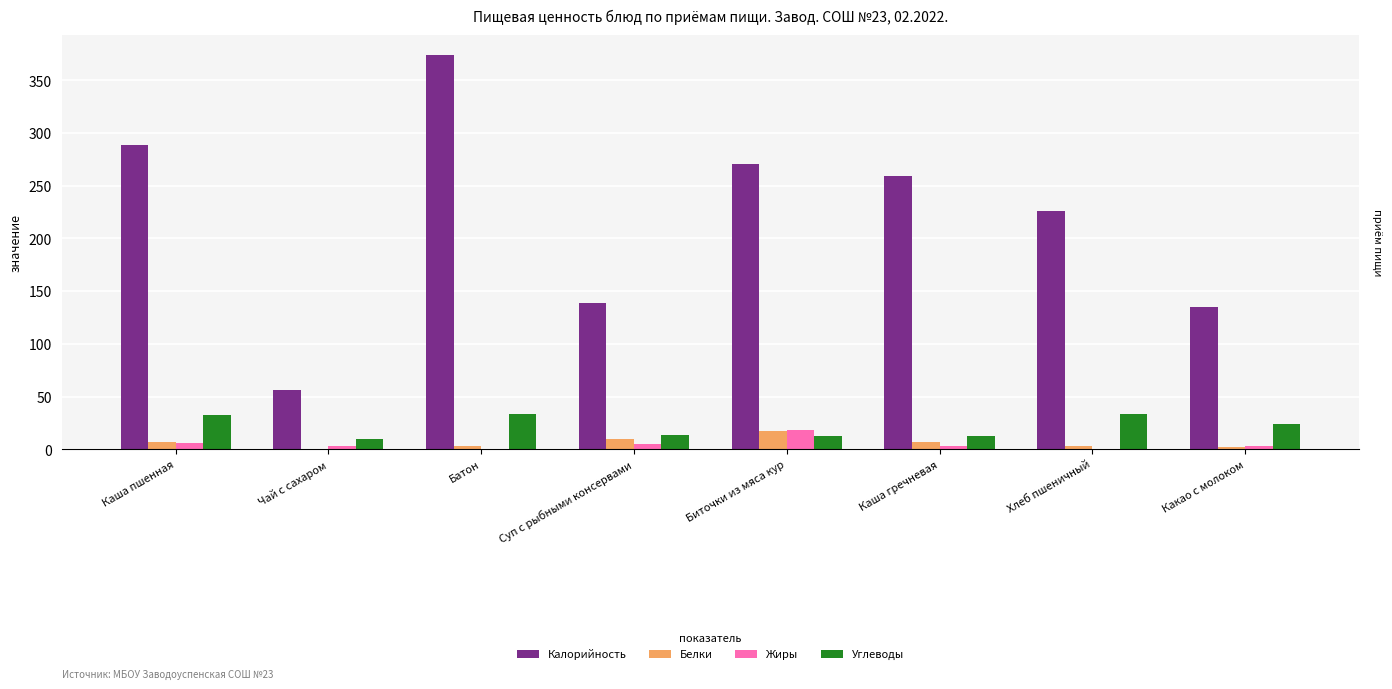

The value of Жиры at Биточки из мяса кур is 18.4. True or false?

True